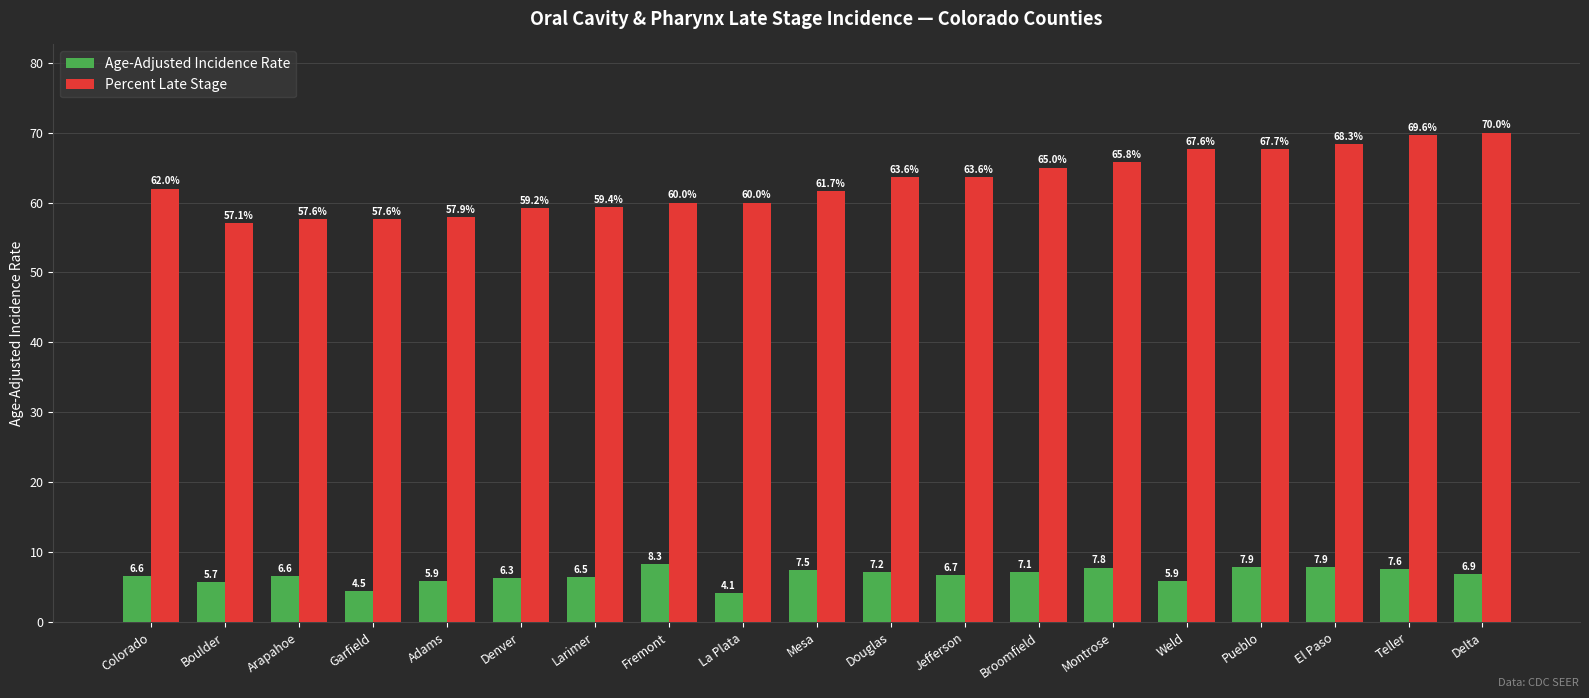

Reading left to right, what are all the values shown in this chart?

Age-Adjusted Incidence Rate: Colorado=6.6	Boulder=5.7	Arapahoe=6.6	Garfield=4.5	Adams=5.9	Denver=6.3	Larimer=6.5	Fremont=8.3	La Plata=4.1	Mesa=7.5	Douglas=7.2	Jefferson=6.7	Broomfield=7.1	Montrose=7.8	Weld=5.9	Pueblo=7.9	El Paso=7.9	Teller=7.6	Delta=6.9
Percent Late Stage: Colorado=62.0	Boulder=57.1	Arapahoe=57.6	Garfield=57.6	Adams=57.9	Denver=59.2	Larimer=59.4	Fremont=60.0	La Plata=60.0	Mesa=61.7	Douglas=63.6	Jefferson=63.6	Broomfield=65.0	Montrose=65.8	Weld=67.6	Pueblo=67.7	El Paso=68.3	Teller=69.6	Delta=70.0